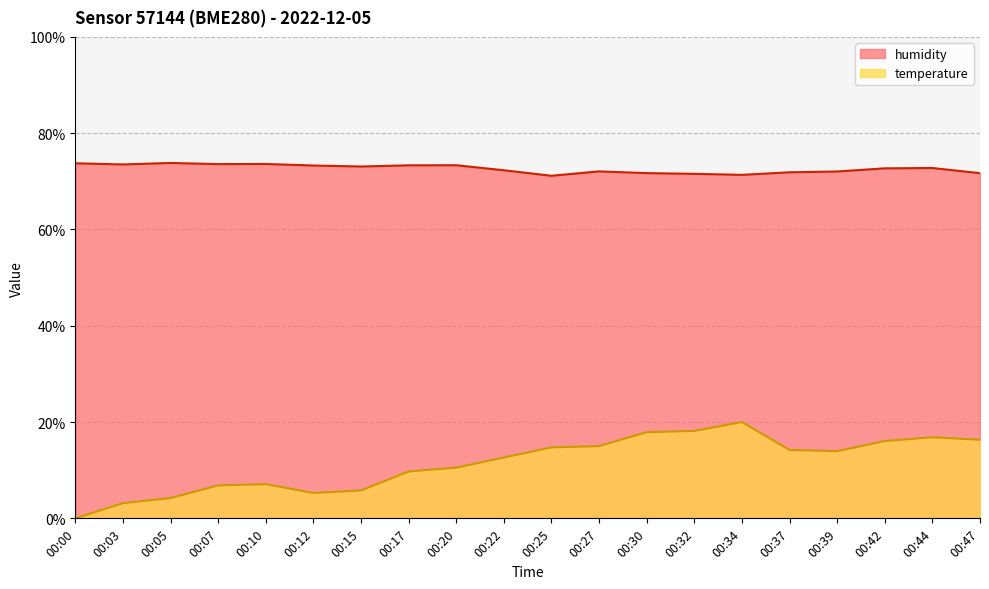

True or false: temperature and humidity intersect in this chart.

False